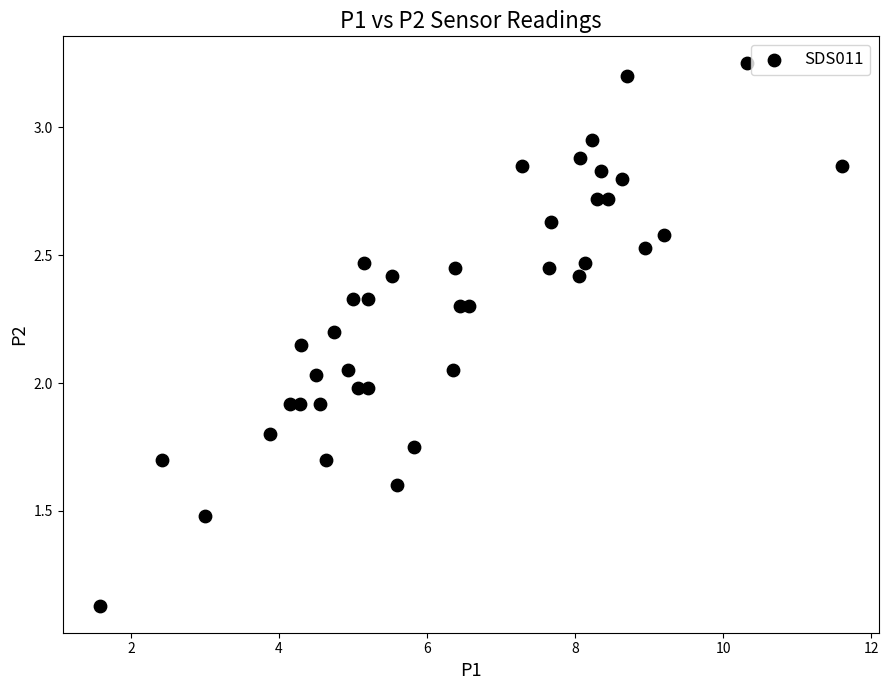

What is the range of X values (max minus min)?

10.0